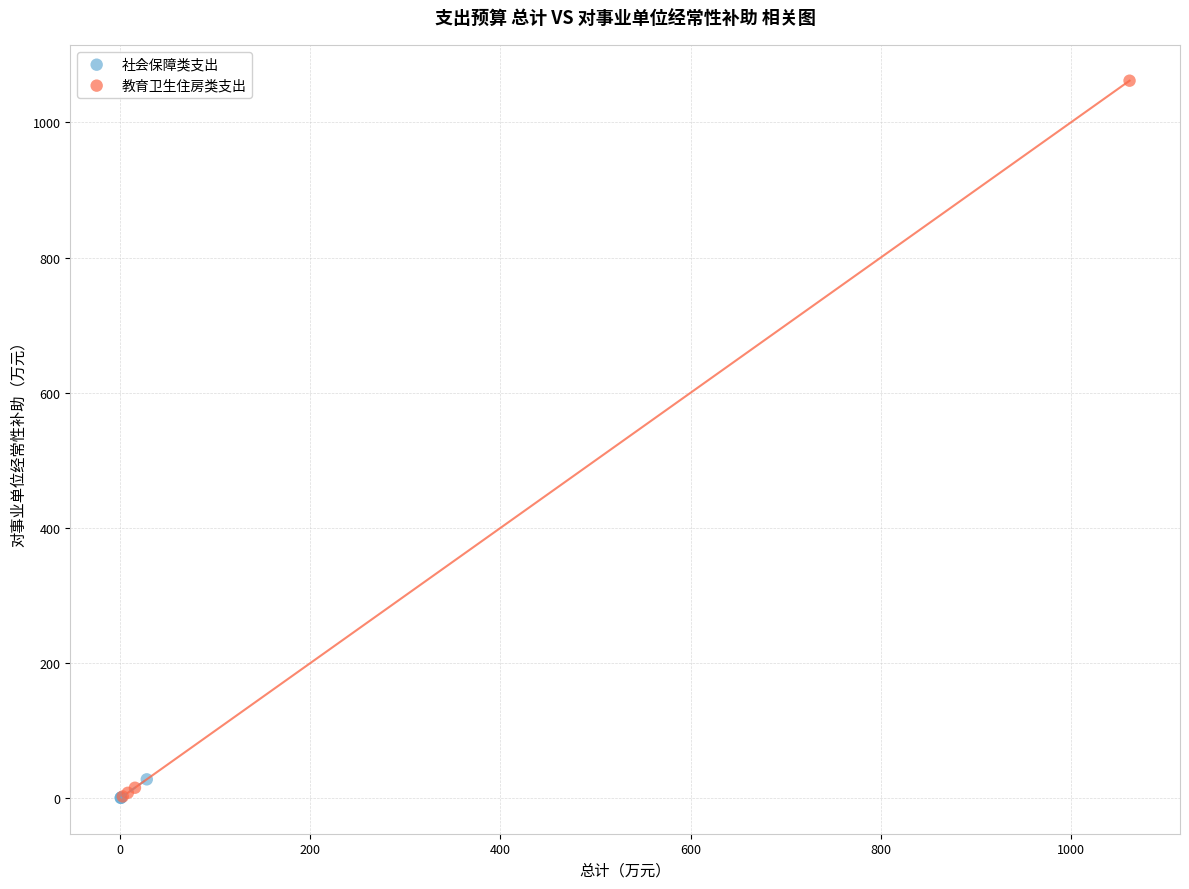

Which series has the widest spread of Y values?

教育卫生住房类支出